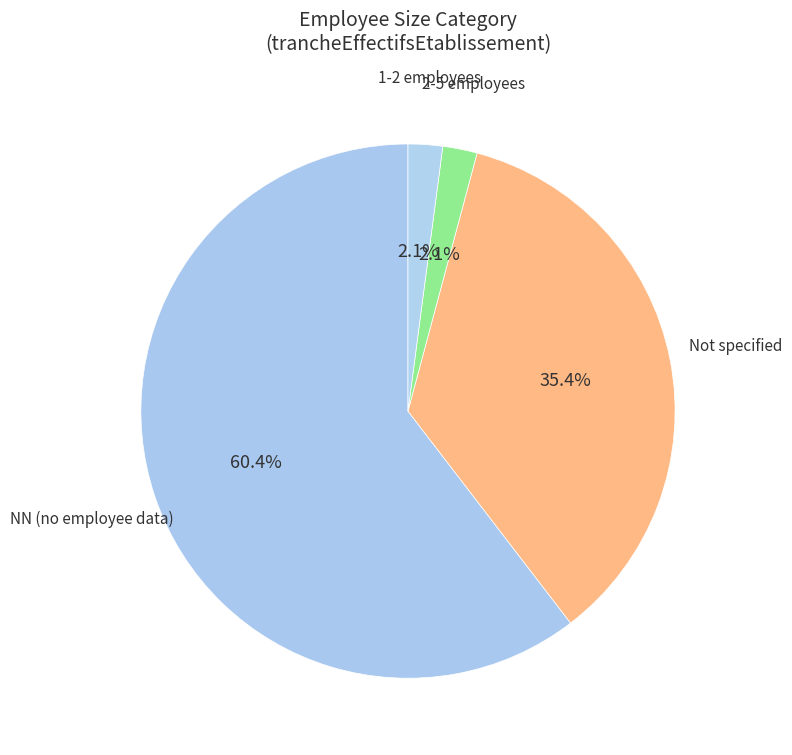

Does NN (no employee data) account for over 50% of the chart?

Yes